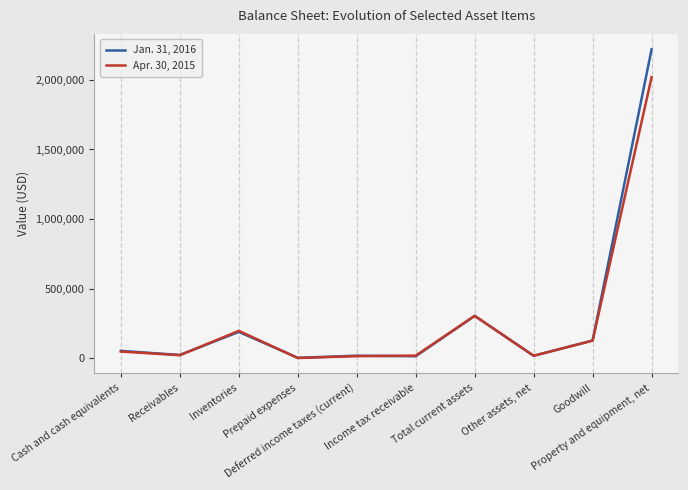

What are all the series names shown in the legend?

Jan. 31, 2016, Apr. 30, 2015